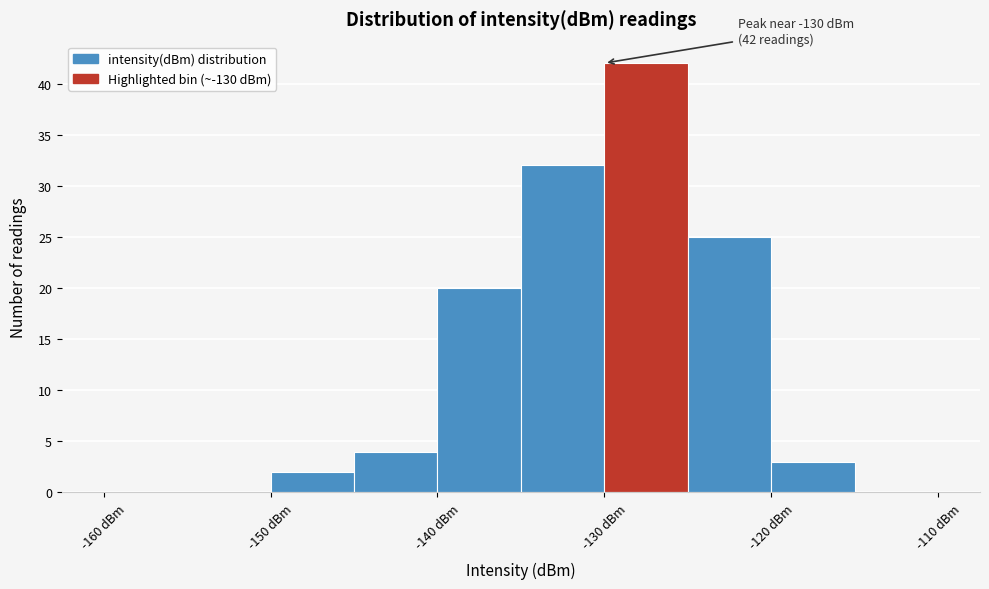

Which range on the x-axis has the tallest bar?

-130 to -125